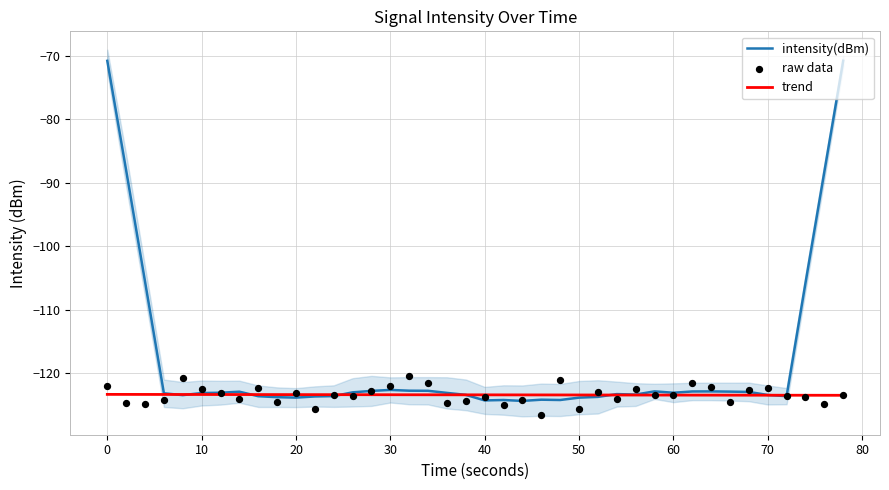

Which series contains the lowest Y value?

raw data